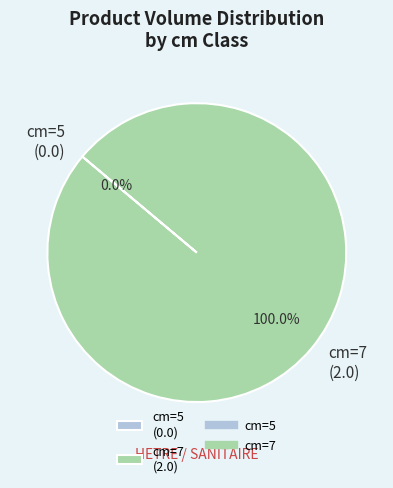

To the nearest percent, what is the average slice percentage?

50%